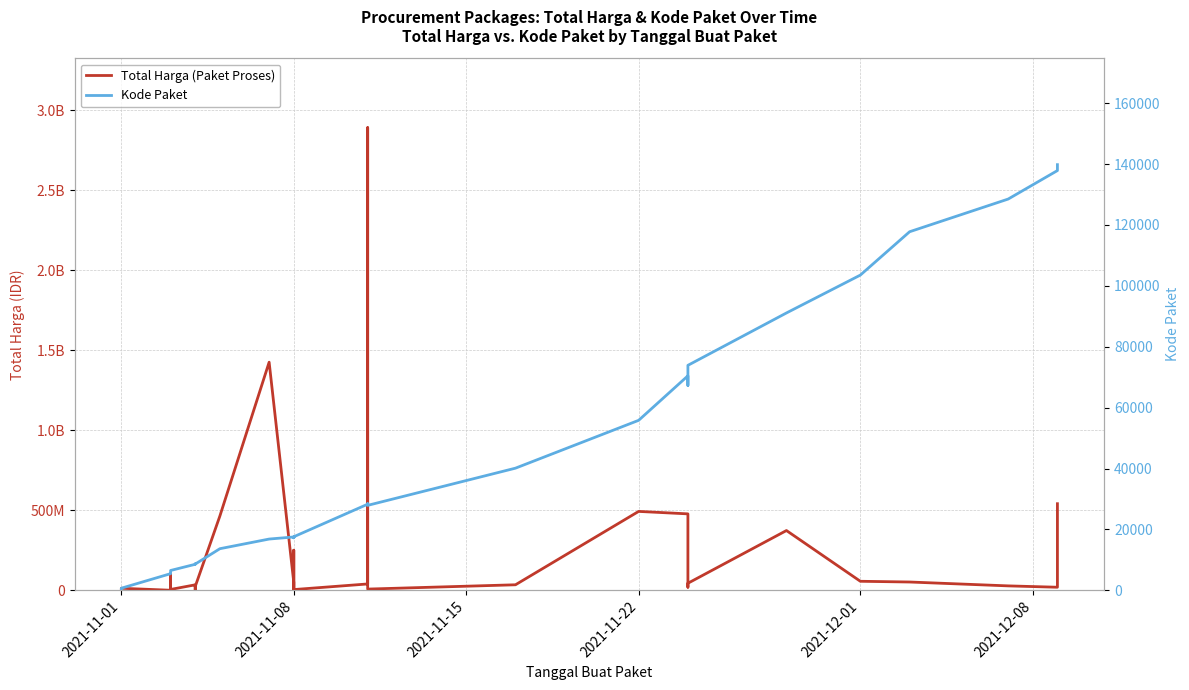

How many values in the Total Harga (Paket Proses) series exceed 27412000?

17